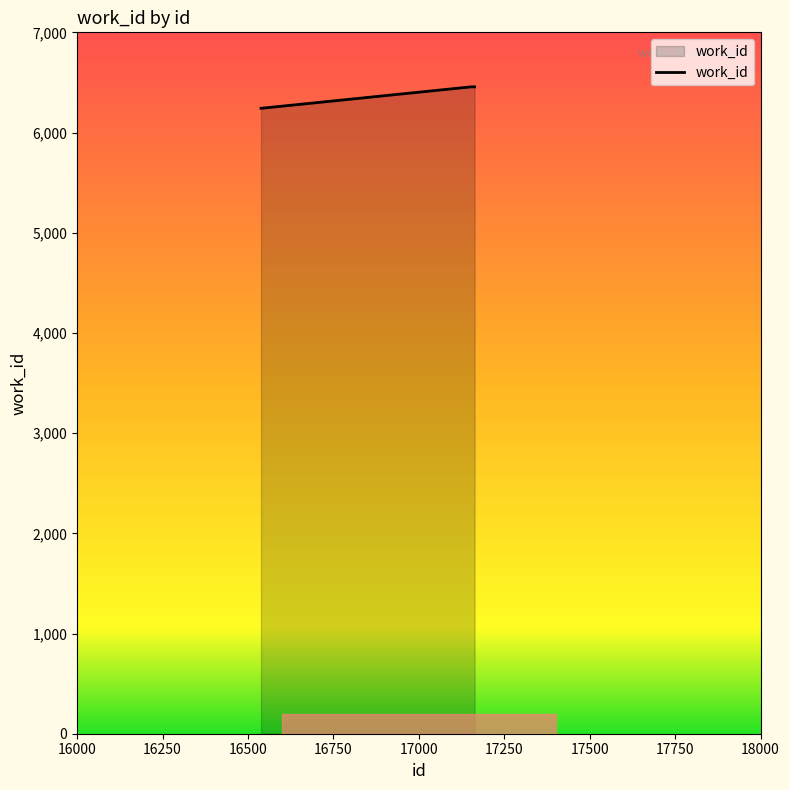

Reading right to left, transcribe all the data shown in this chart.

6456	6456	6242	6242